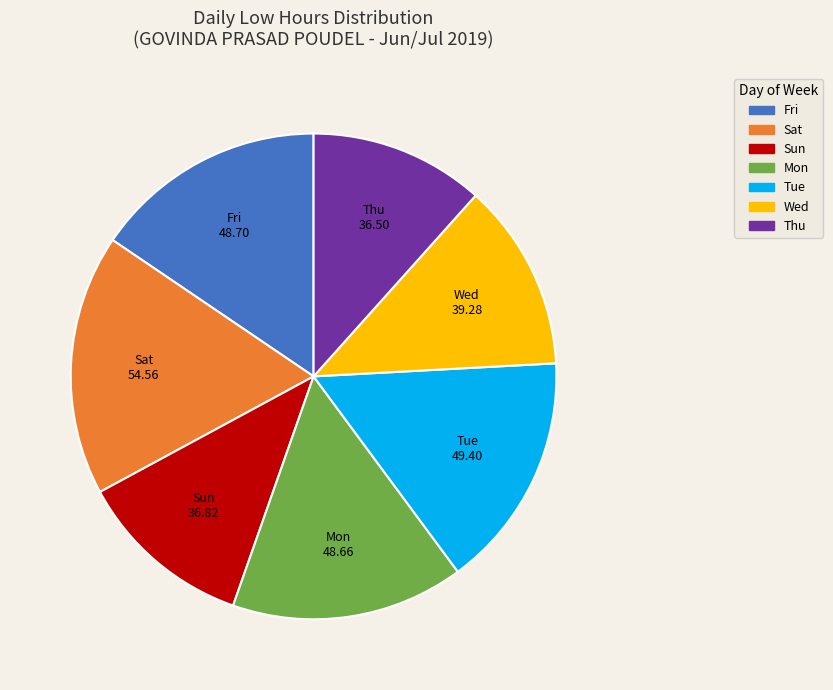

Does any single category account for the majority?

No